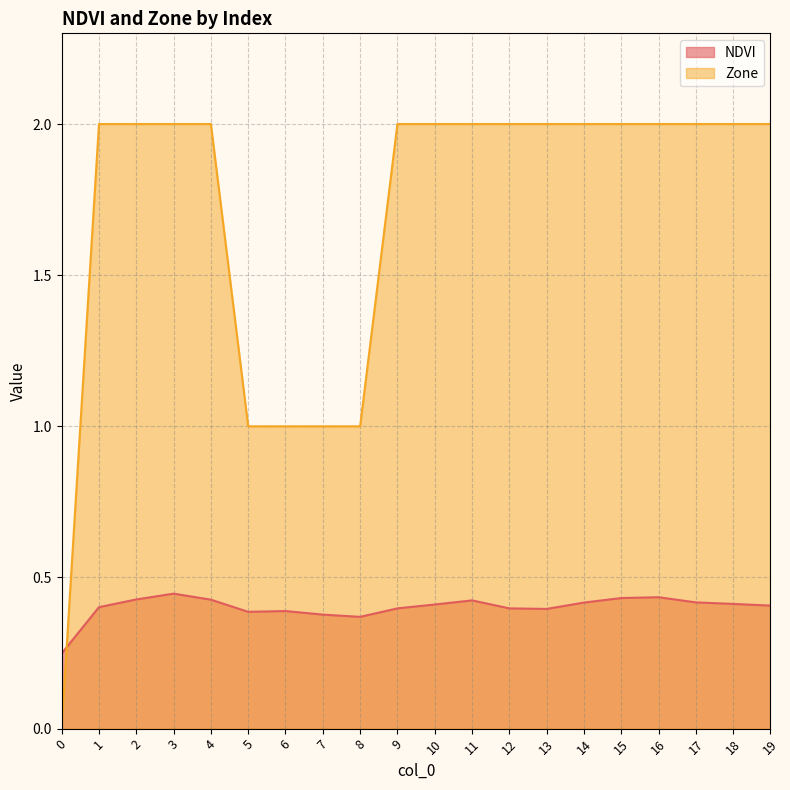

Reading left to right, list all the values displayed in this chart.

NDVI: 0=0.2	1=0.4	2=0.4	3=0.4	4=0.4	5=0.4	6=0.4	7=0.4	8=0.4	9=0.4	10=0.4	11=0.4	12=0.4	13=0.4	14=0.4	15=0.4	16=0.4	17=0.4	18=0.4	19=0.4
Zone: 0=0.0	1=2.0	2=2.0	3=2.0	4=2.0	5=1.0	6=1.0	7=1.0	8=1.0	9=2.0	10=2.0	11=2.0	12=2.0	13=2.0	14=2.0	15=2.0	16=2.0	17=2.0	18=2.0	19=2.0